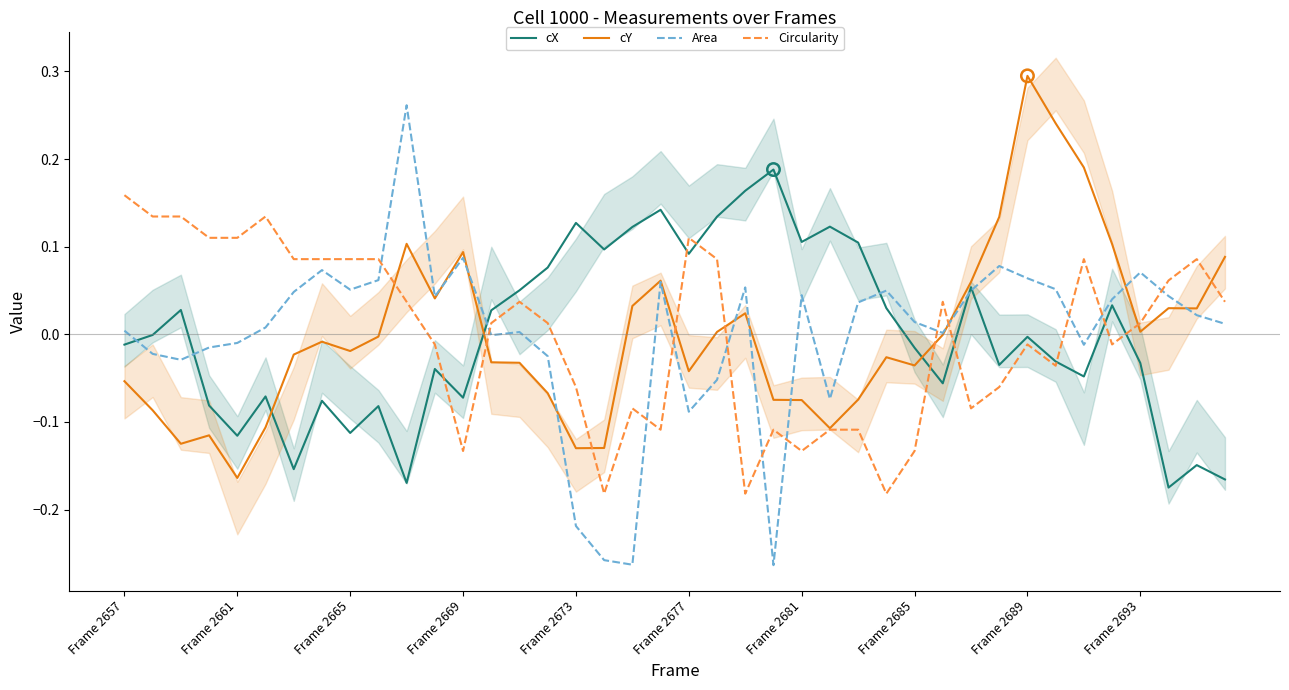

Is the value of cY at Frame 2685 greater than the value of Circularity at 28?

Yes